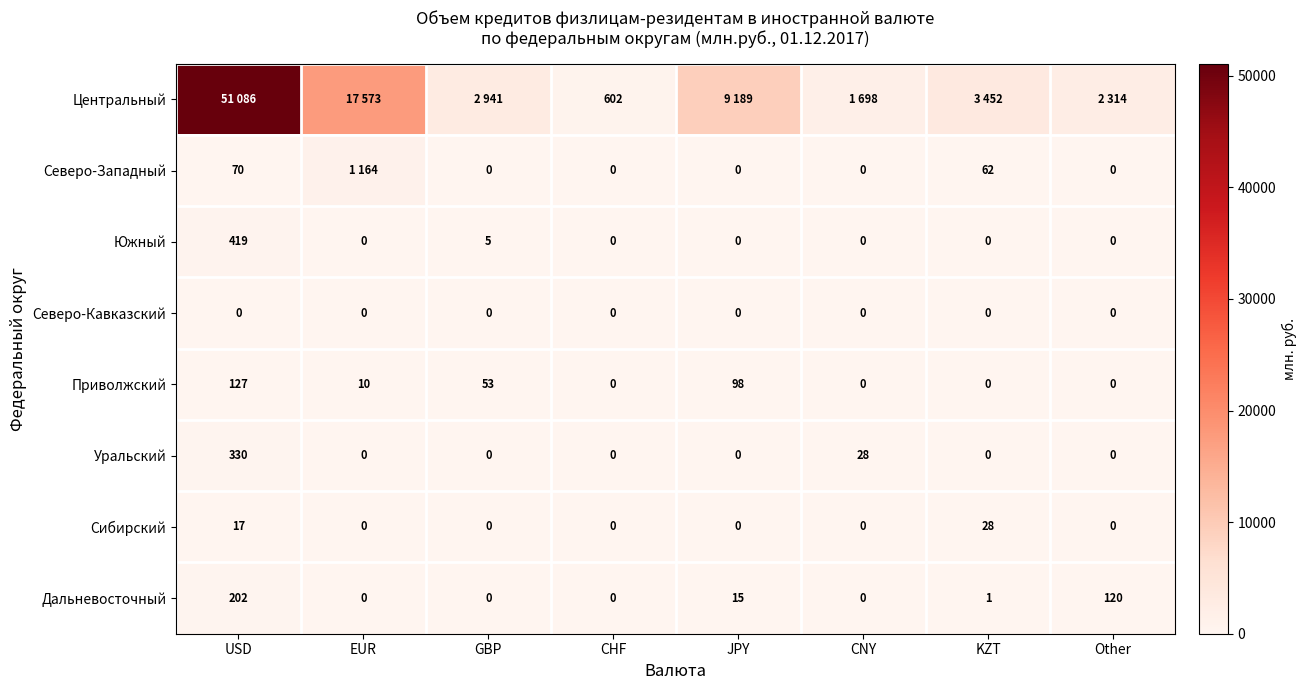

True or false: Уральский has a value of 0 at EUR.

True